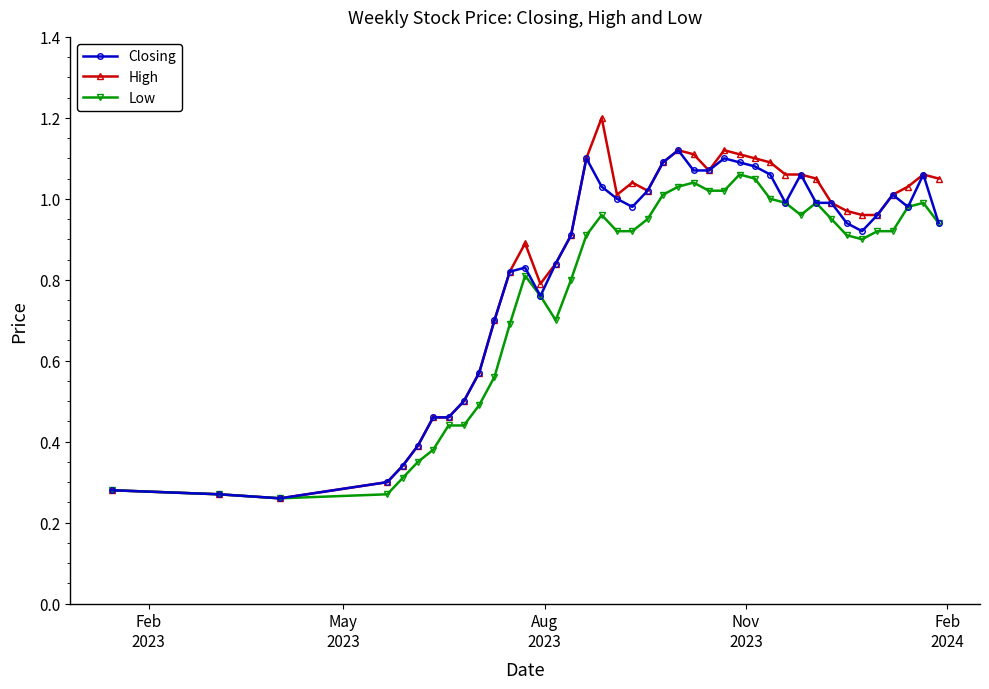

How many data points does each series have?

40